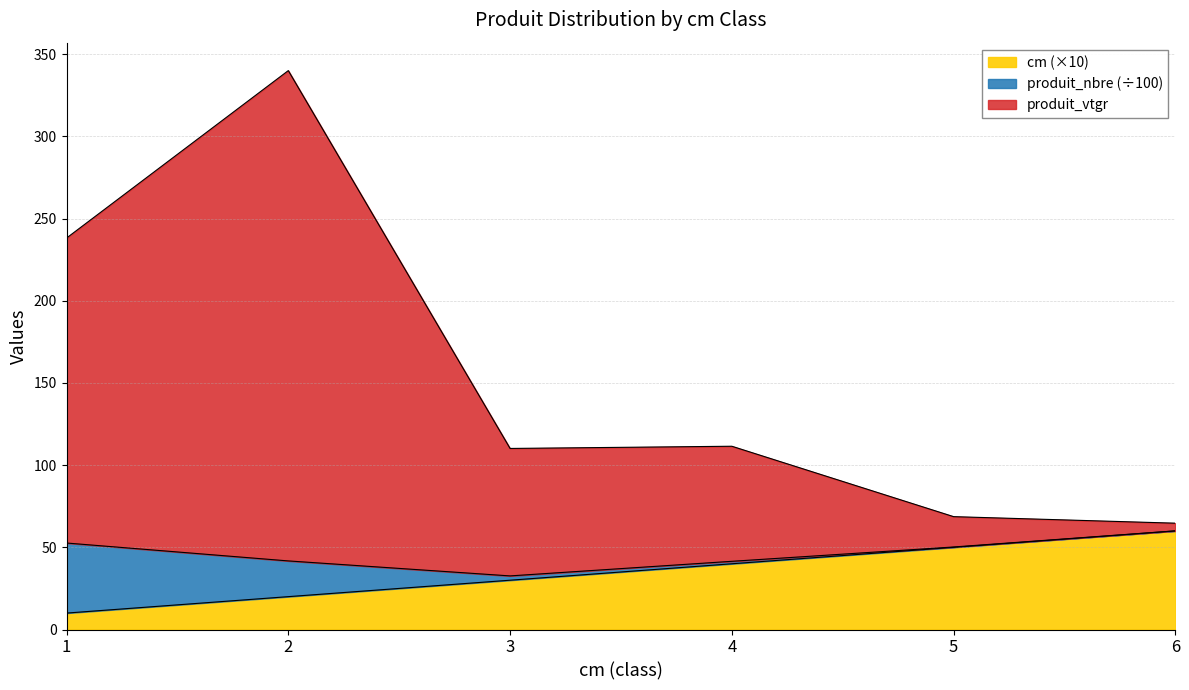

True or false: cm has more than 0 interior local peaks.

False